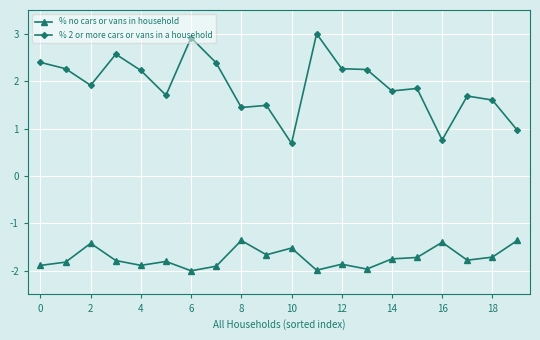

Does the chart display data point markers on the line(s)?

Yes